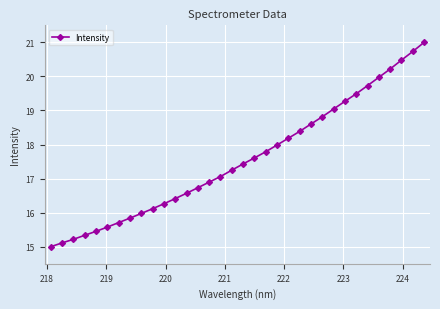

How many series are shown in this chart?

1